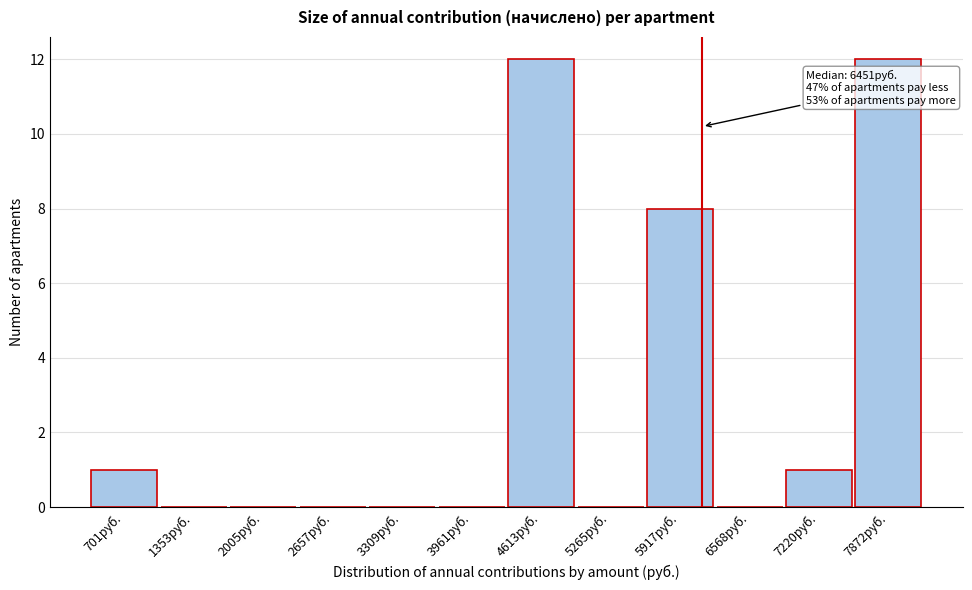

Reading left to right, extract all data points from this chart.

701руб.=1	1353руб.=0	2005руб.=0	2657руб.=0	3309руб.=0	3961руб.=0	4613руб.=12	5265руб.=0	5917руб.=8	6568руб.=0	7220руб.=1	7872руб.=12